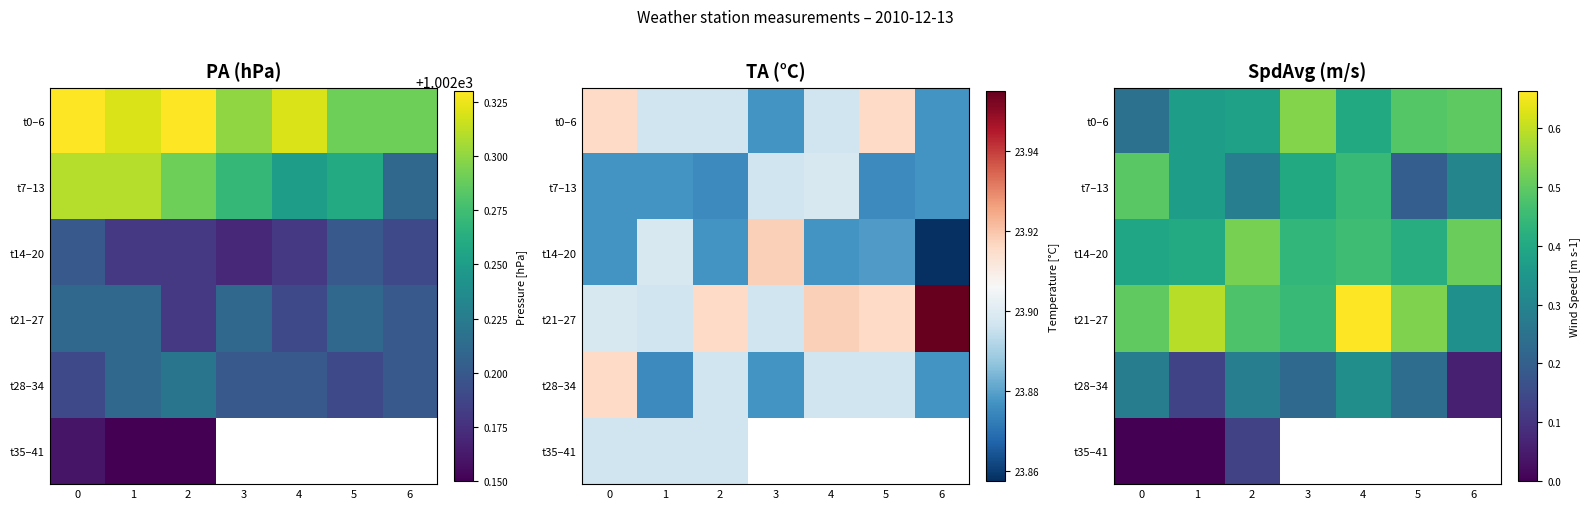

What is the minimum value for t7–13?

0.2